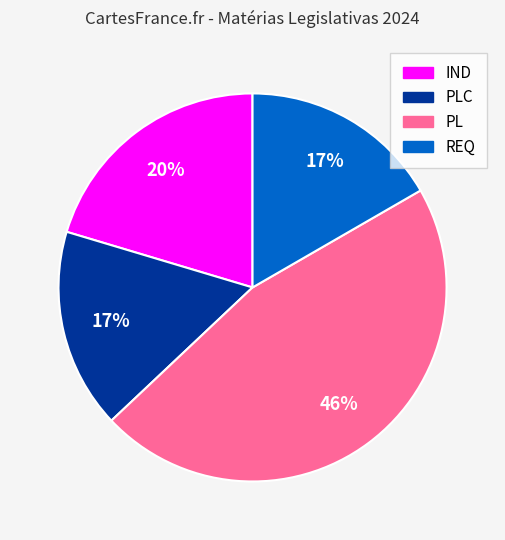

How many slices are in this pie chart?

4